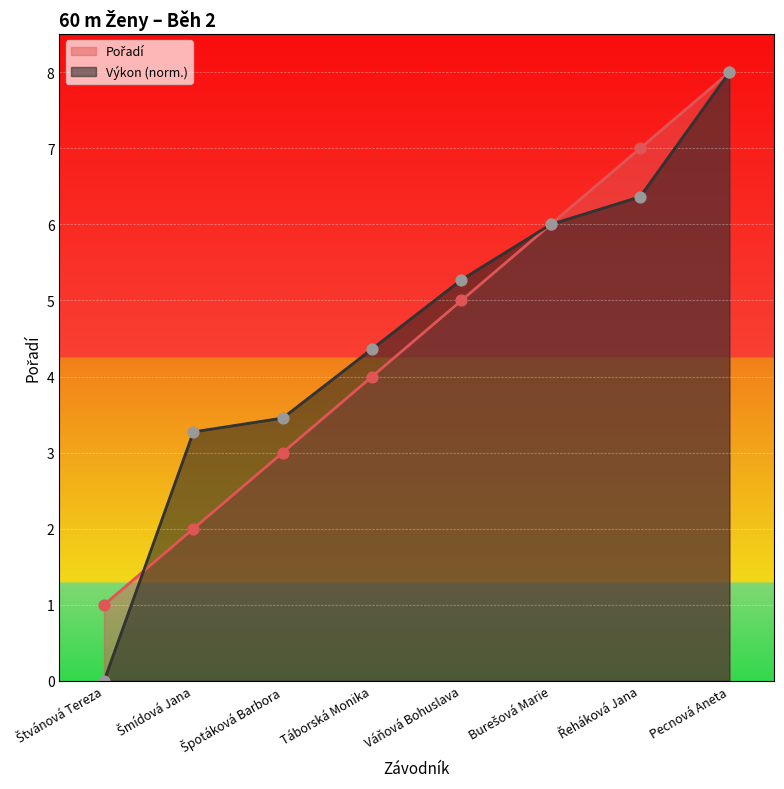

What are all the series names shown in the legend?

Pořadí, Výkon